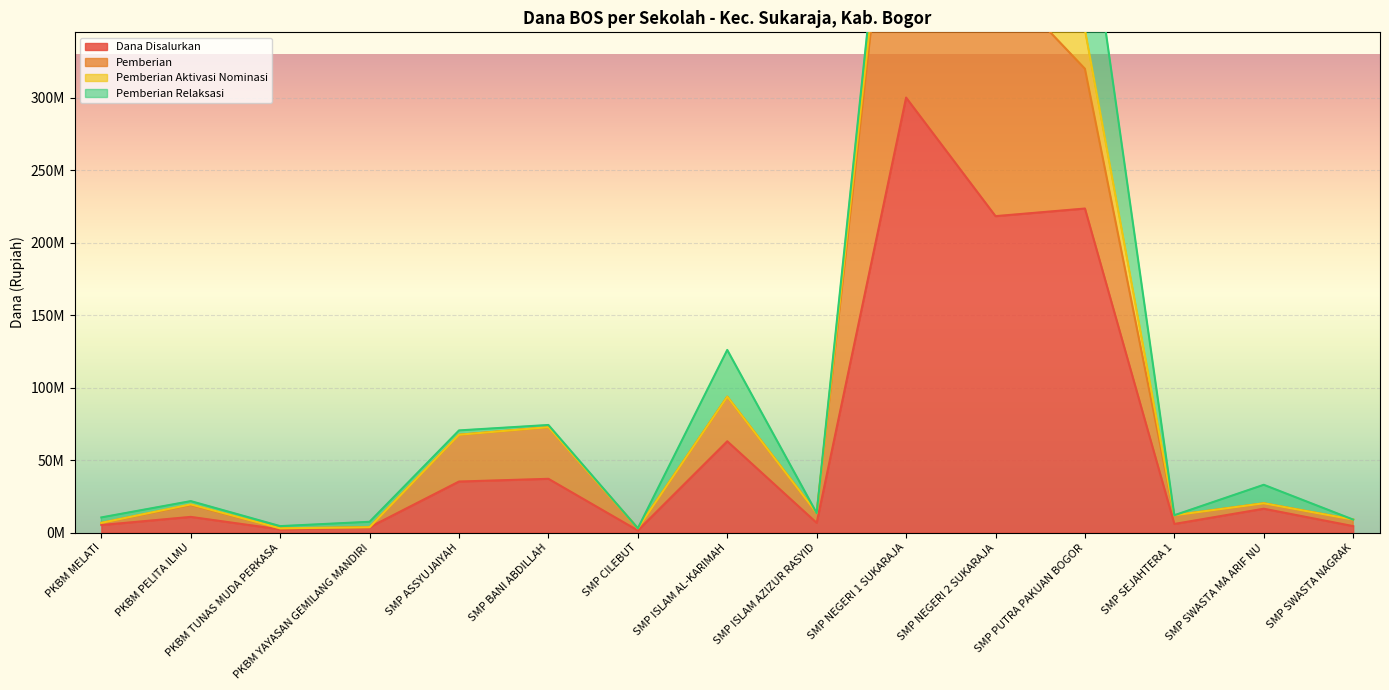

What is the label of the 4th point from the left?

PKBM YAYASAN GEMILANG MANDIRI